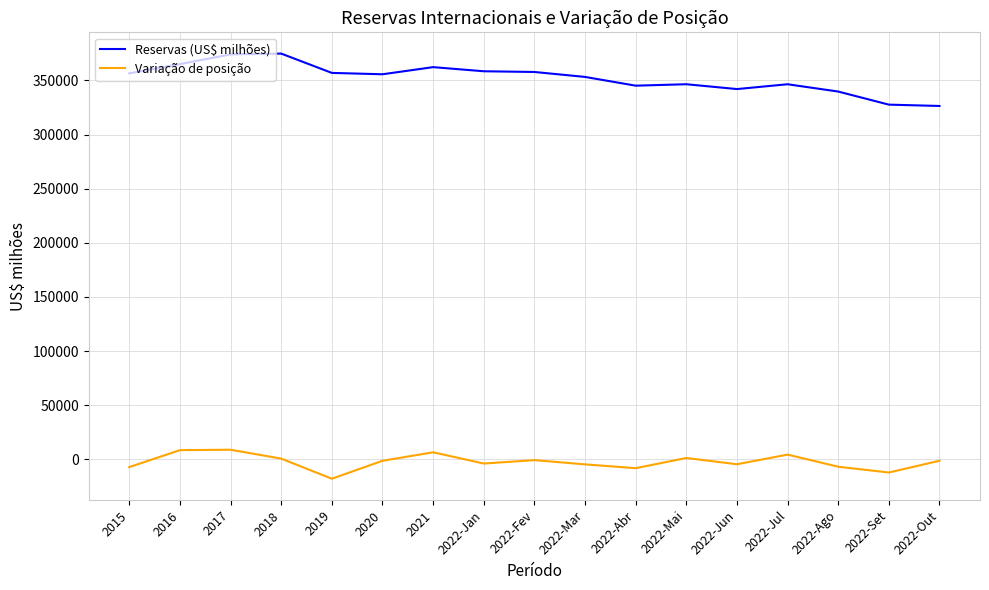

True or false: Reservas (US$ milhões) and Variação de posição cross at least once.

False